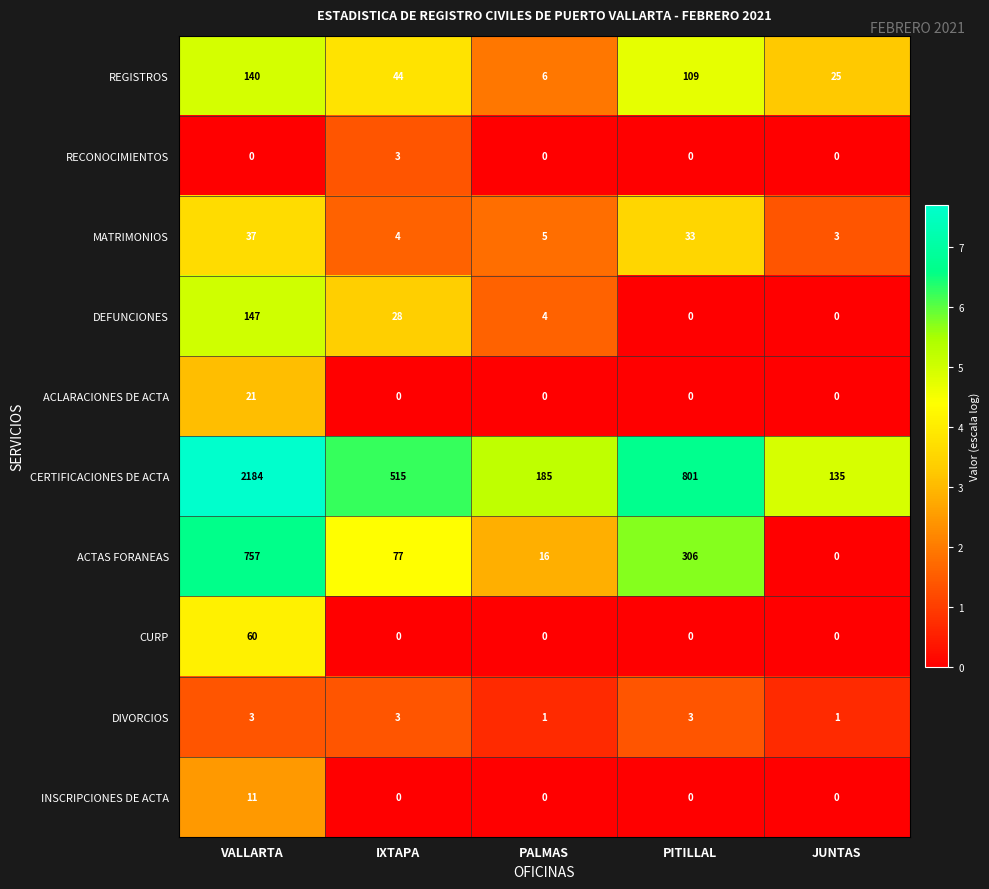

Count the number of data series in this chart.

10